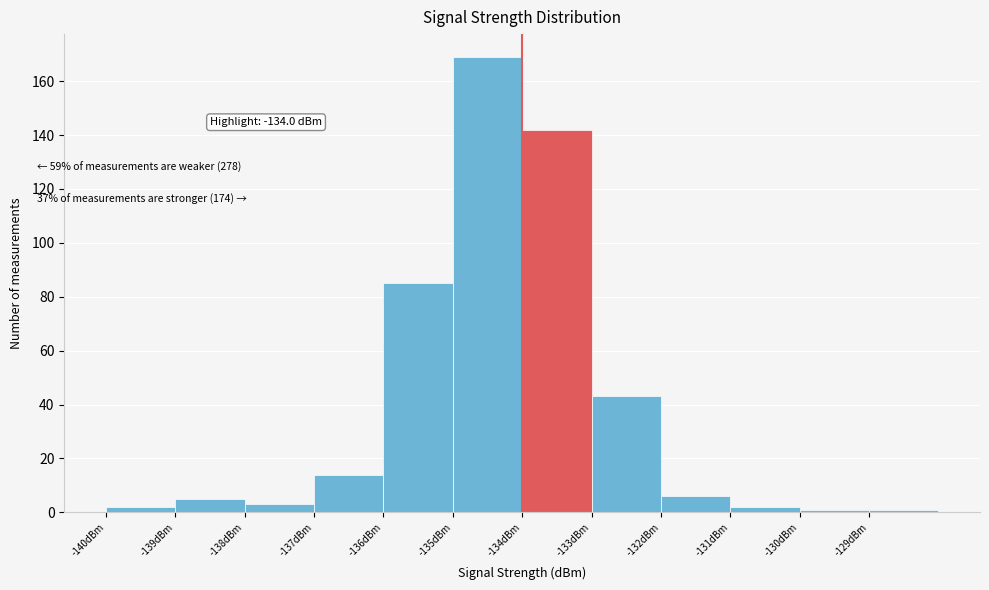

Over which range of the x-axis is the bar tallest?

-135 to -134